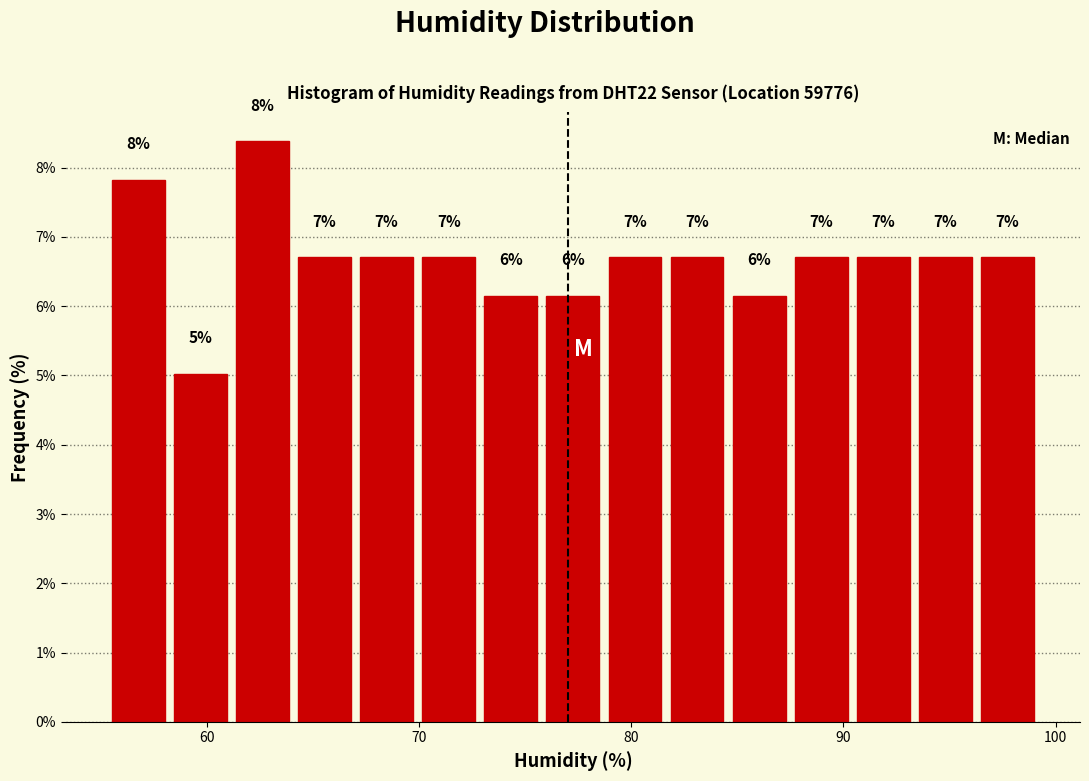

Around what value on the x-axis is the tallest bar? Give the approximate position of its centre, as read against the axis.

63